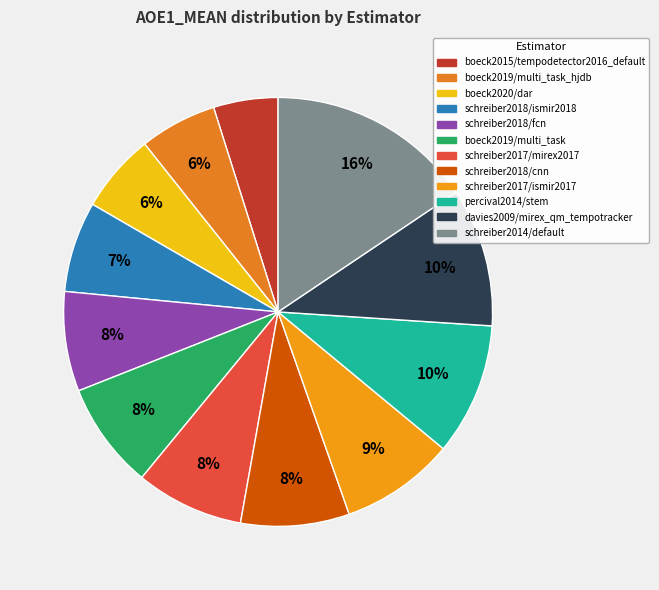

How many segments does this pie chart have?

12